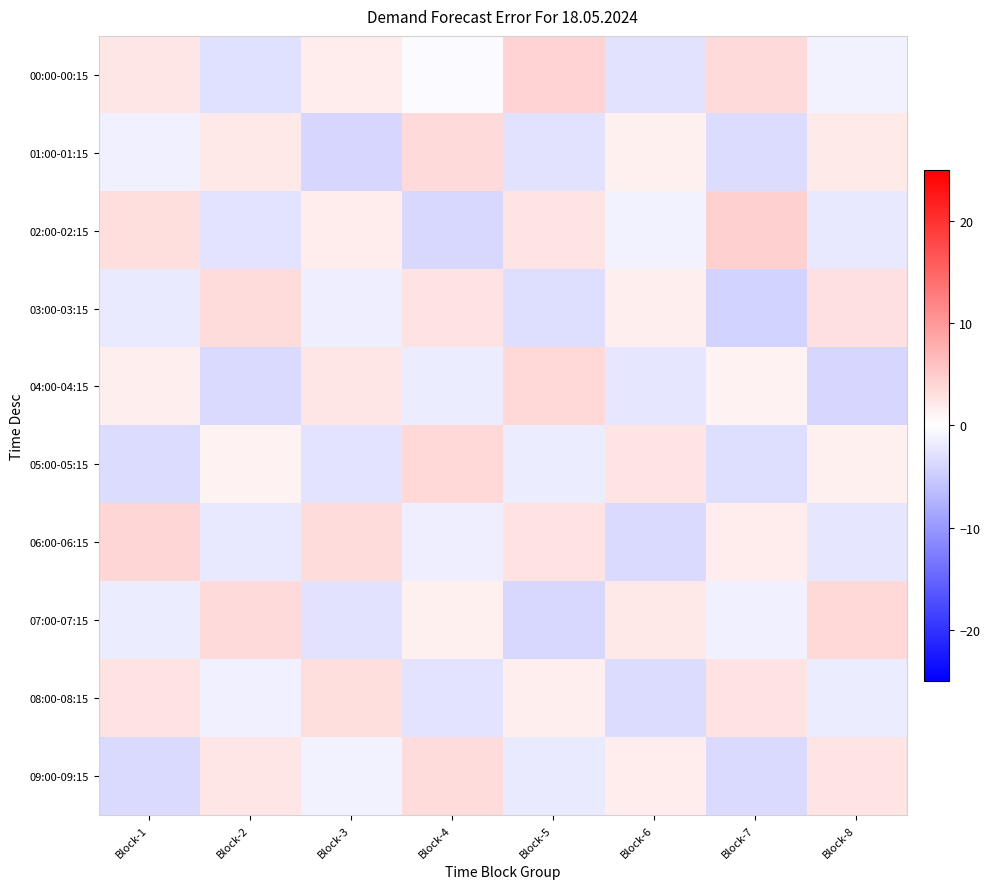

Which category has the highest value across all series?

Block-7